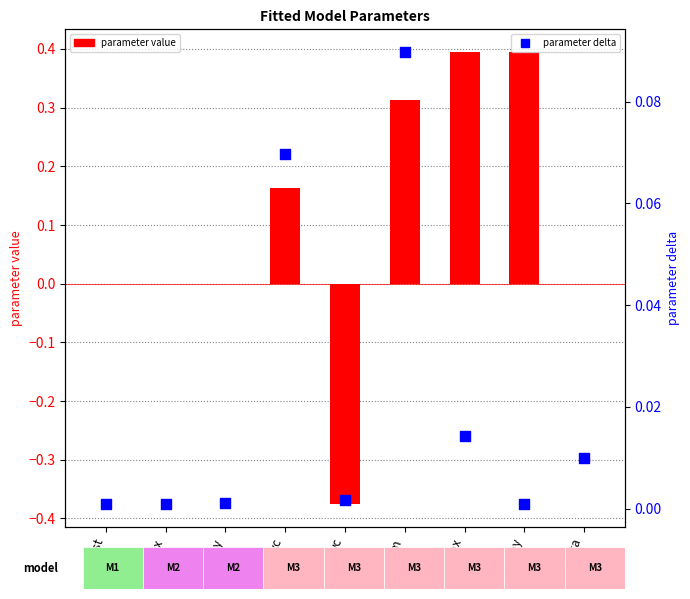

What is the total value across all series at norm?

0.4